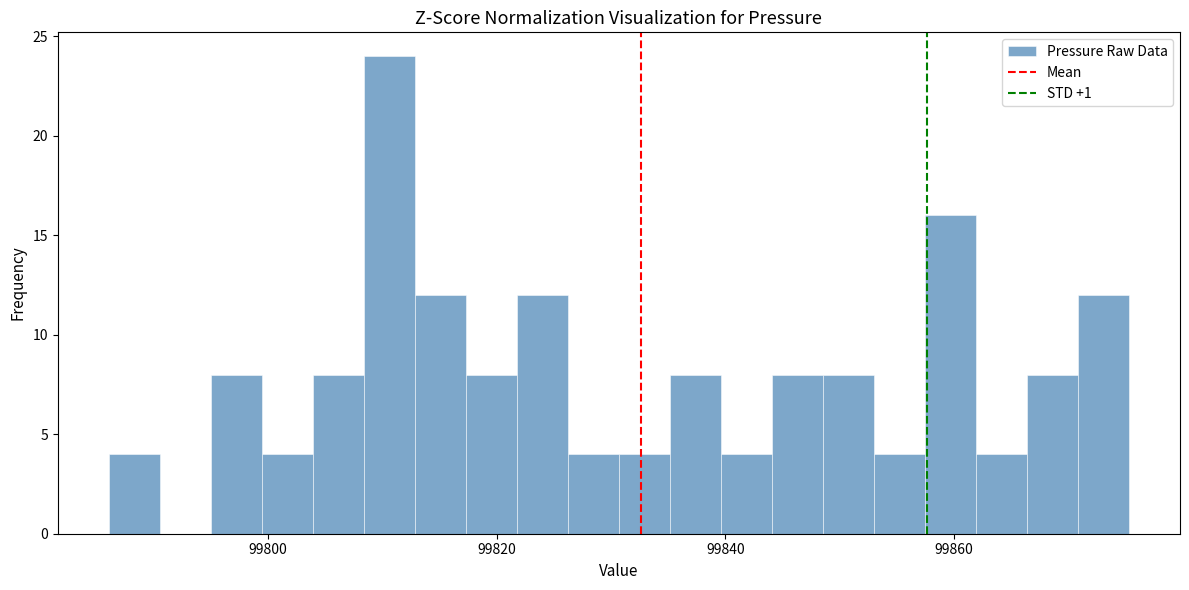

Around what value on the x-axis is the tallest bar? Give the approximate position of its centre, as read against the axis.

99810